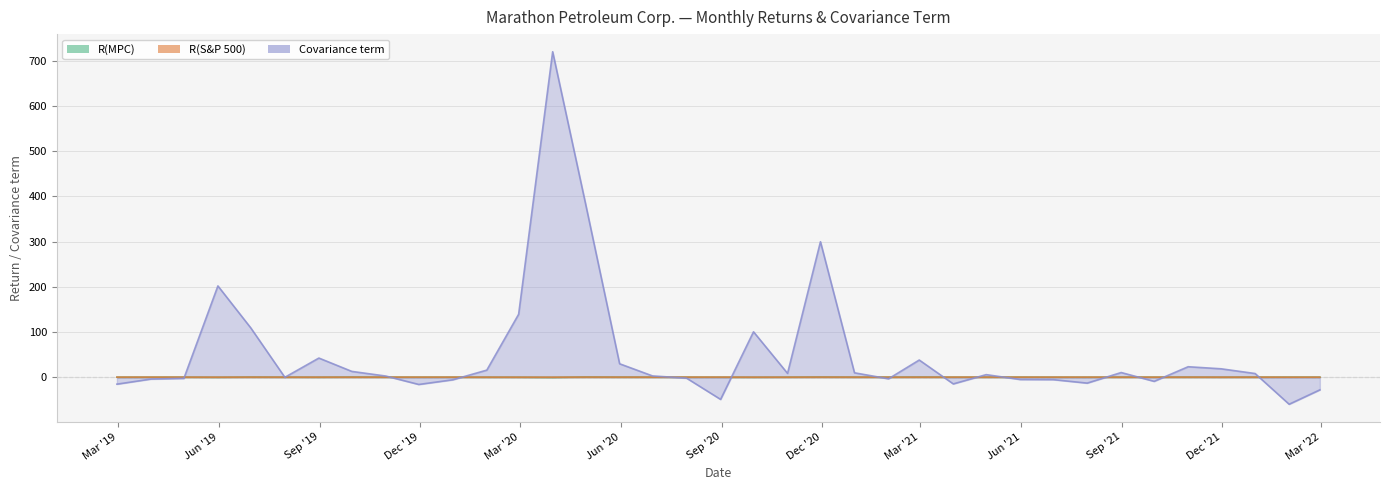

Is it true that R(S&P 500) equals 0.1 at 2020-11-30?

True